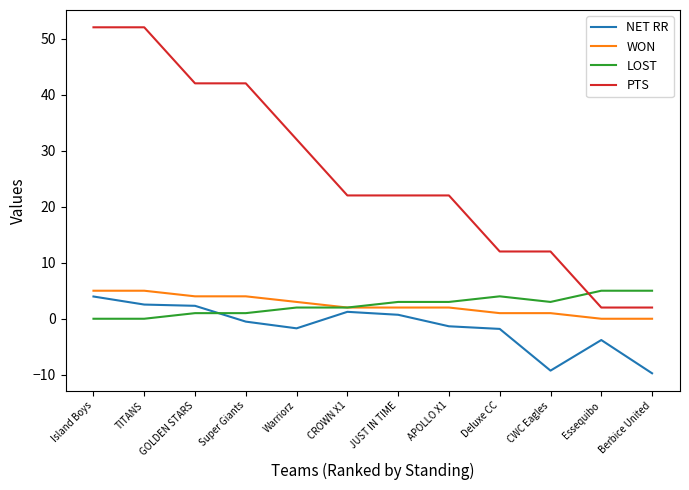

Which category has the highest value in the NET RR series?

Island Boys